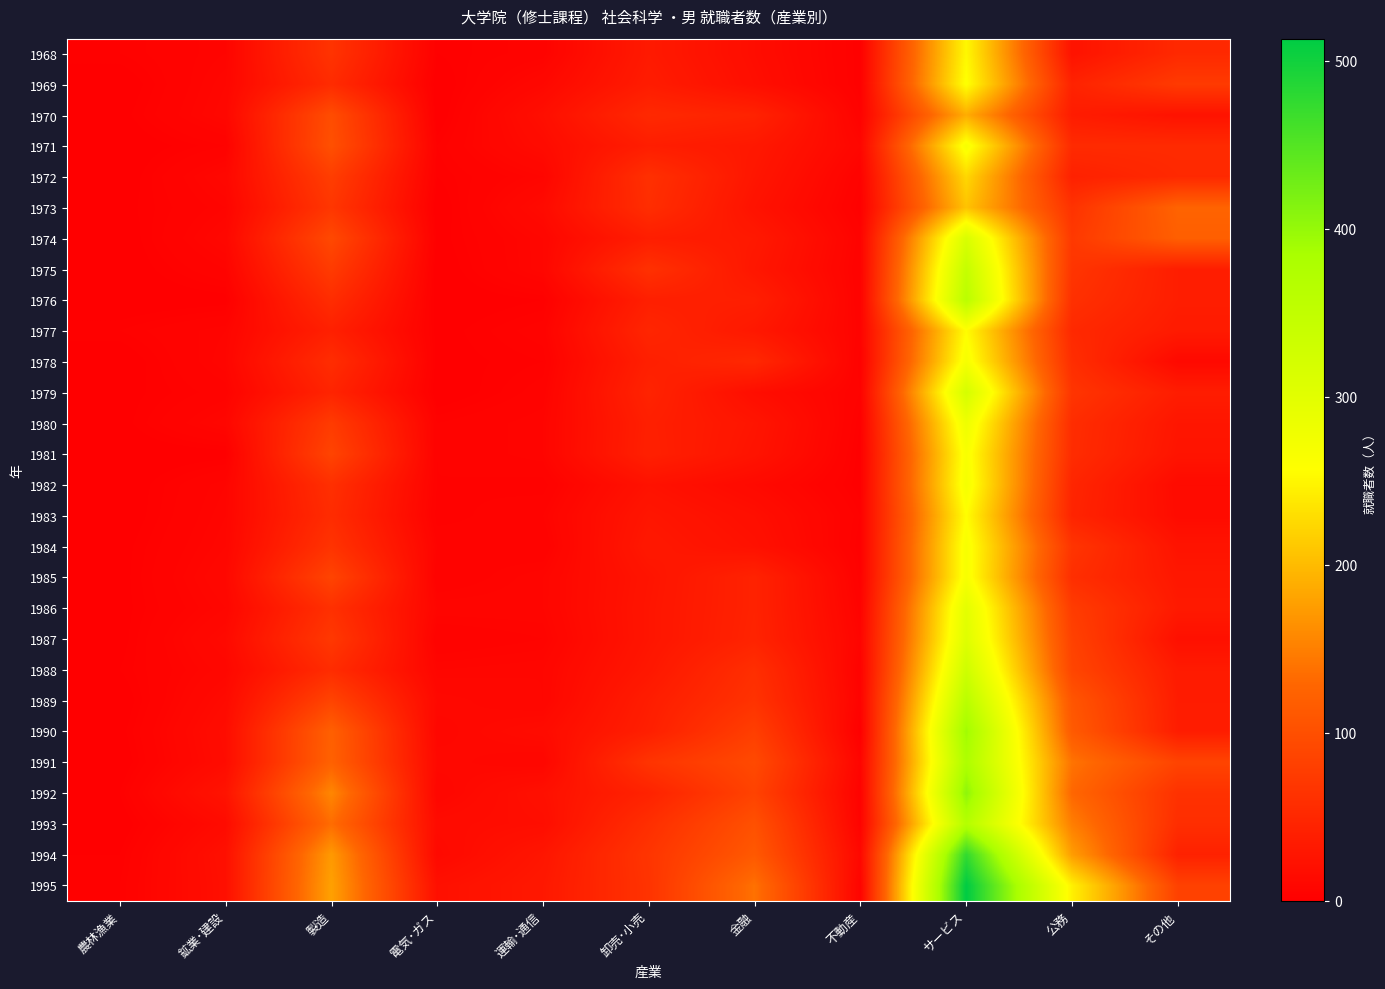

How many categories are shown in the chart?

11